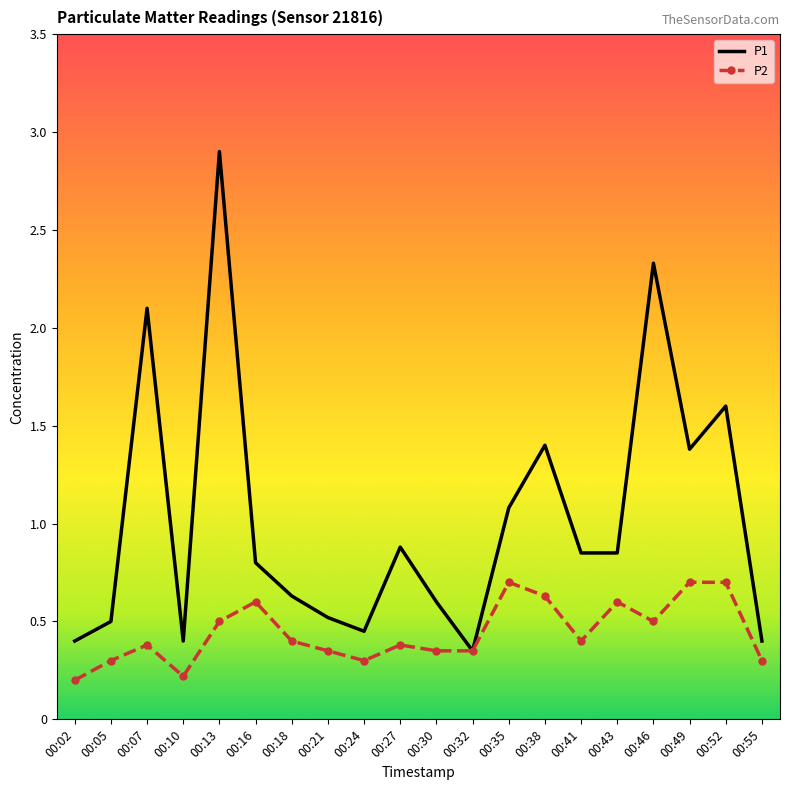

Count the P2 values in the range 0 to 1.

20